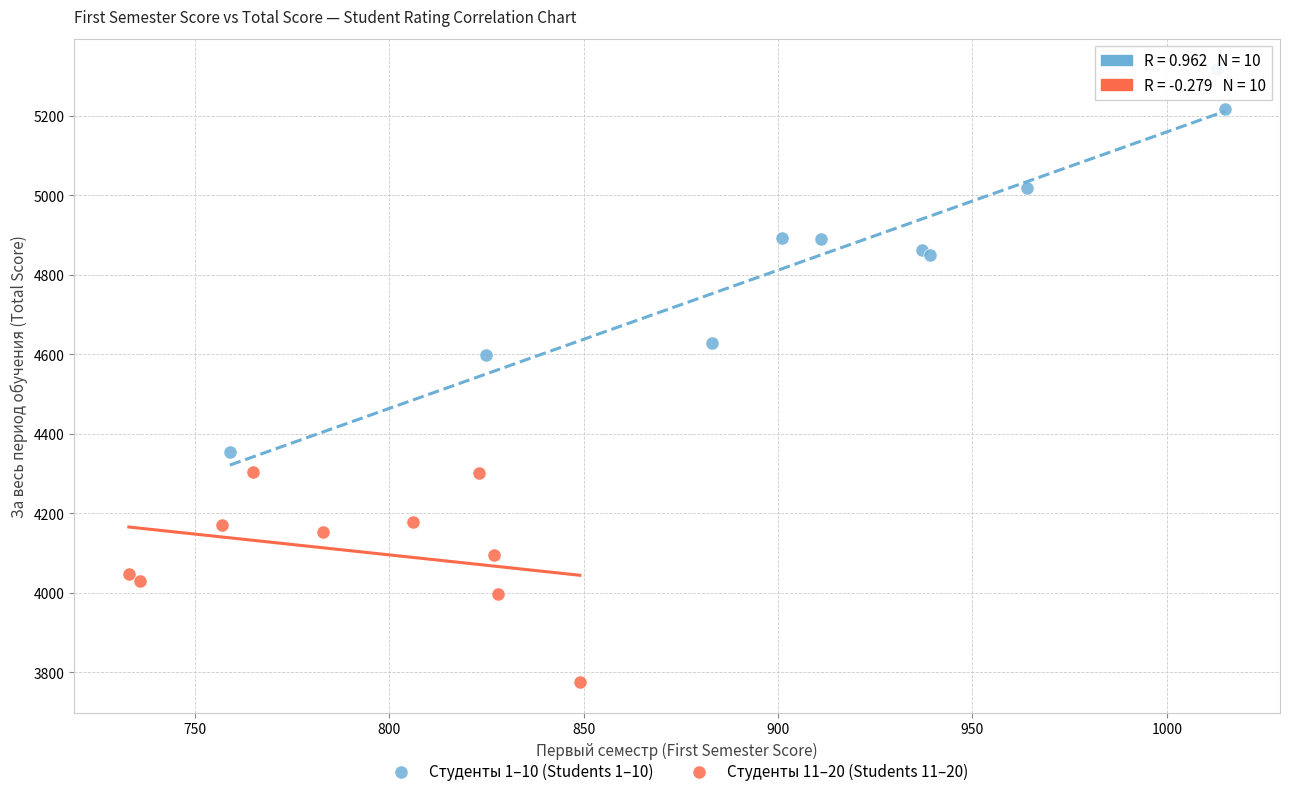

Which series reaches the minimum Y coordinate?

Студенты 11–20 (Students 11–20)